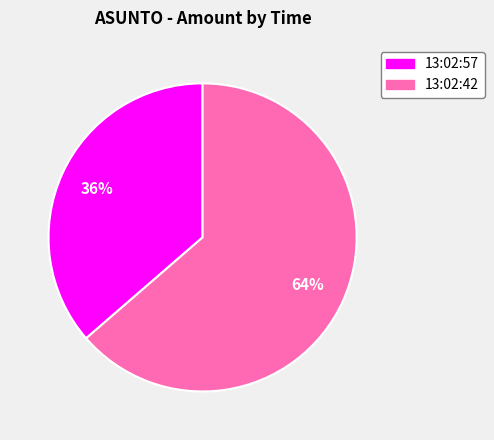

Count the number of slices in the pie.

2